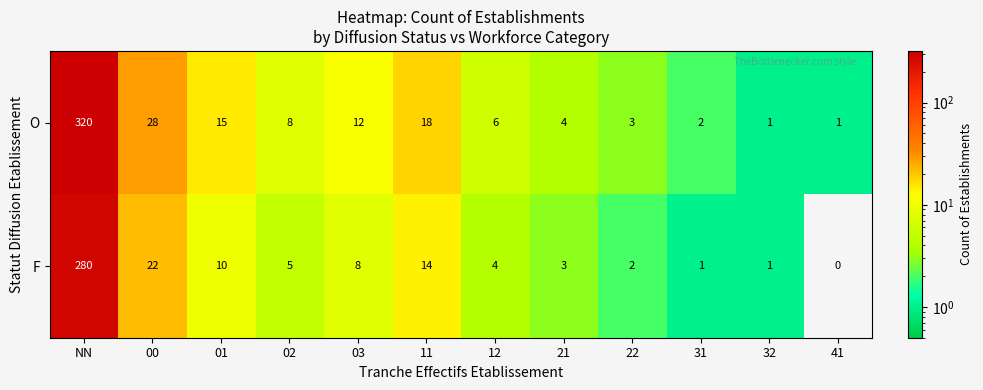

Reading right to left, what are all the values shown in this chart?

O: 41=1	32=1	31=2	22=3	21=4	12=6	11=18	03=12	02=8	01=15	00=28	NN=320
F: 41=0	32=1	31=1	22=2	21=3	12=4	11=14	03=8	02=5	01=10	00=22	NN=280